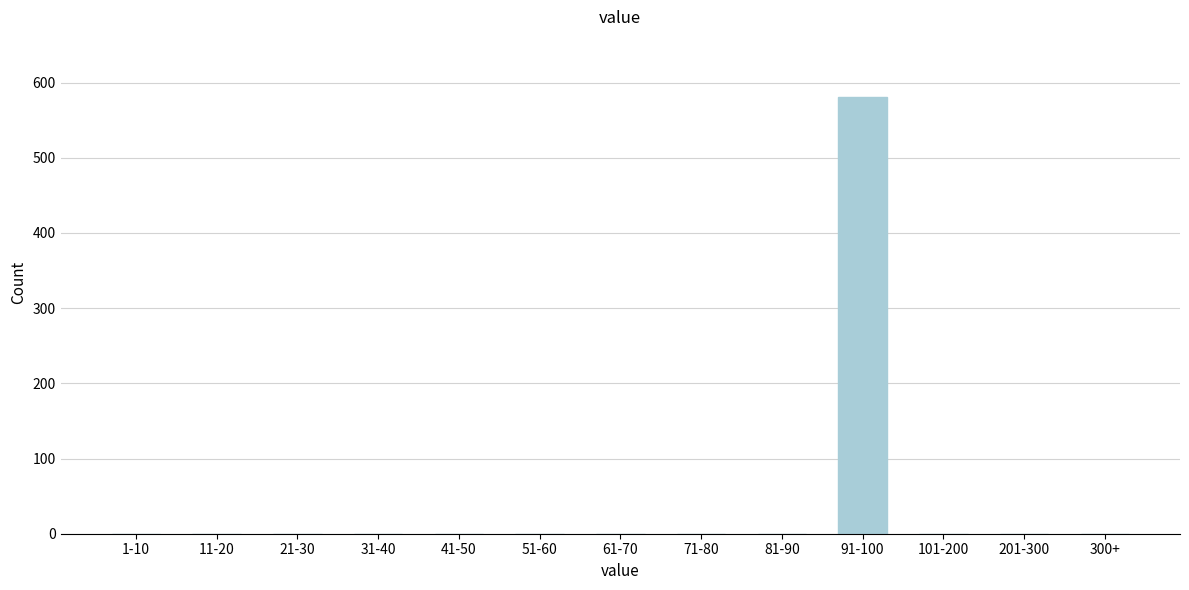

Reading left to right, what are all the values shown in this chart?

1-10=0	11-20=0	21-30=0	31-40=0	41-50=0	51-60=0	61-70=0	71-80=0	81-90=0	91-100=581	101-200=0	201-300=0	300+=0